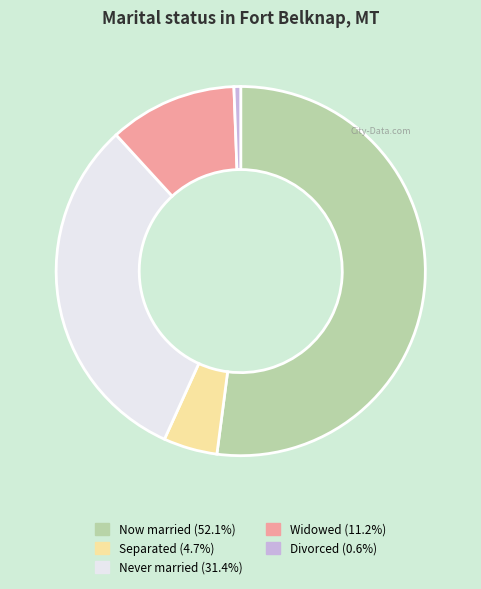

Do Divorced (0.6%) and Separated (4.7%) together represent more than half of the pie?

No